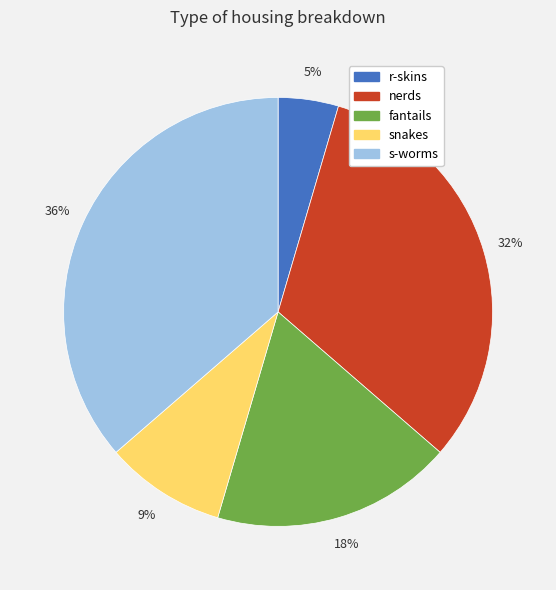

What is the ratio of the value at fantails to the value at snakes?

2.0